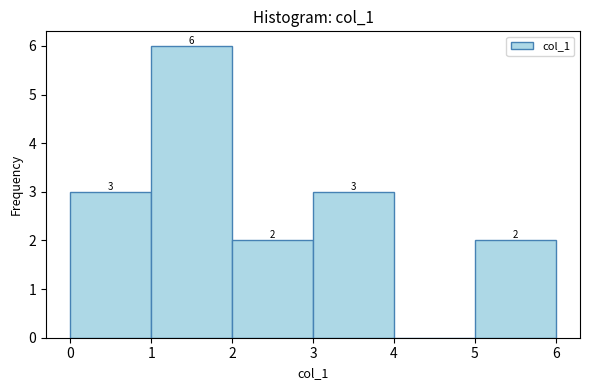

Over which range of the x-axis is the bar tallest?

1 to 2